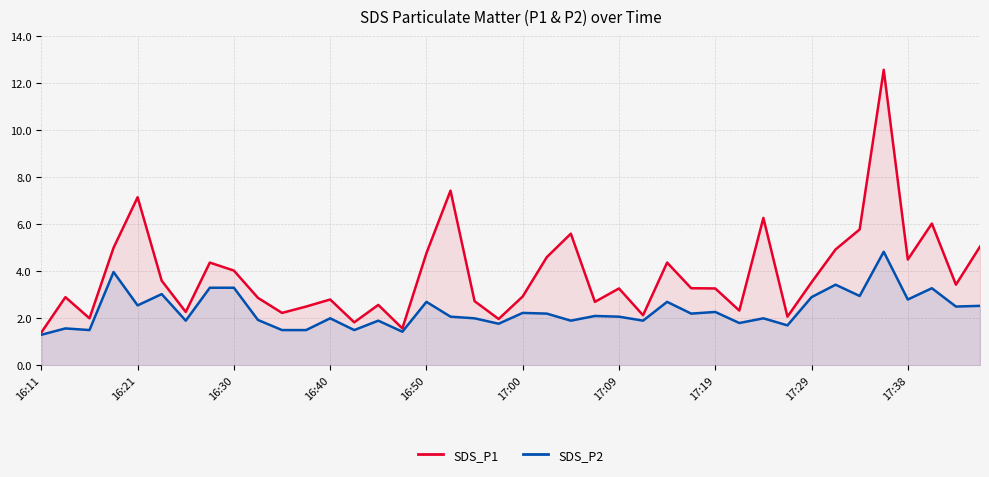

Is the value of SDS_P1 at 33 greater than the value of SDS_P2 at 30?

Yes